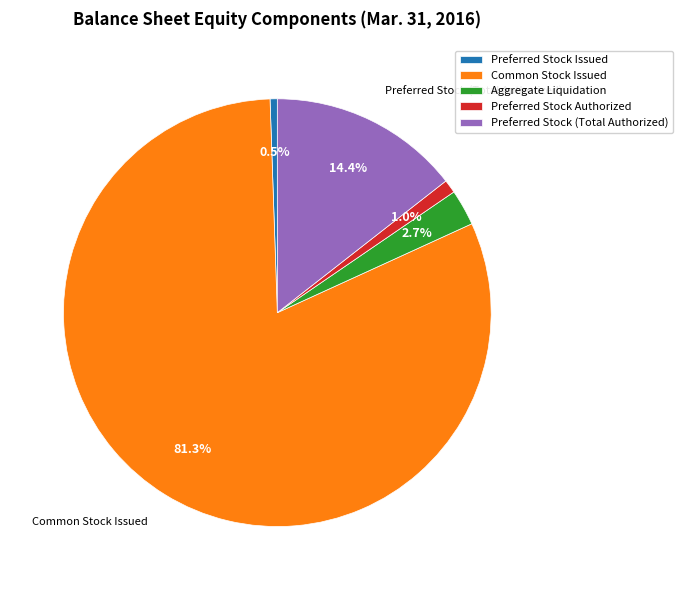

Count the number of slices in the pie.

5